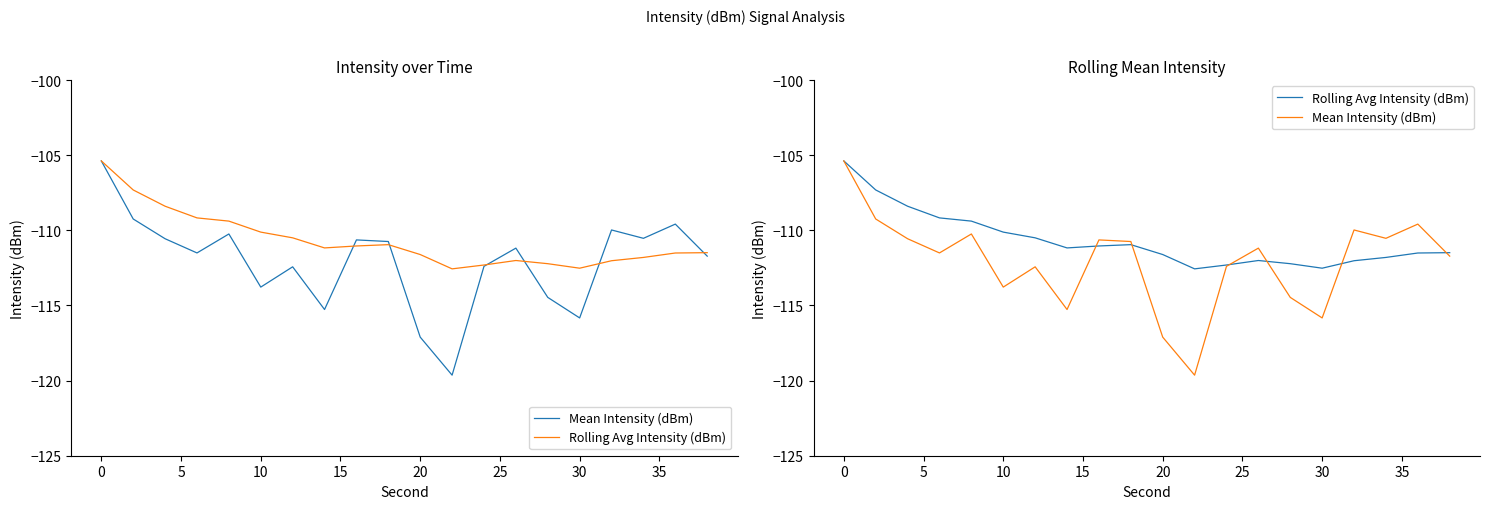

List the series in order of their peak value, highest first.

Mean Intensity (dBm), Rolling Avg Intensity (dBm)